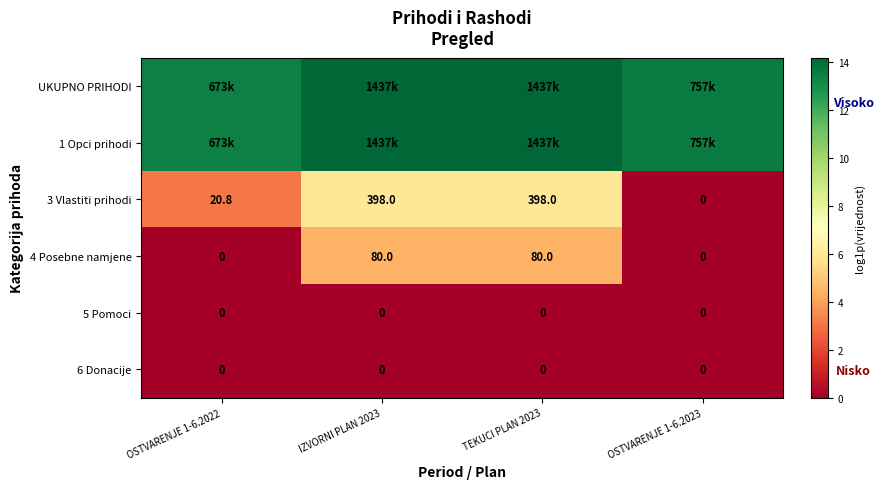

List the labels in order of 5 Pomoci value, smallest first.

OSTVARENJE 1-6.2022, IZVORNI PLAN 2023, TEKUCI PLAN 2023, OSTVARENJE 1-6.2023